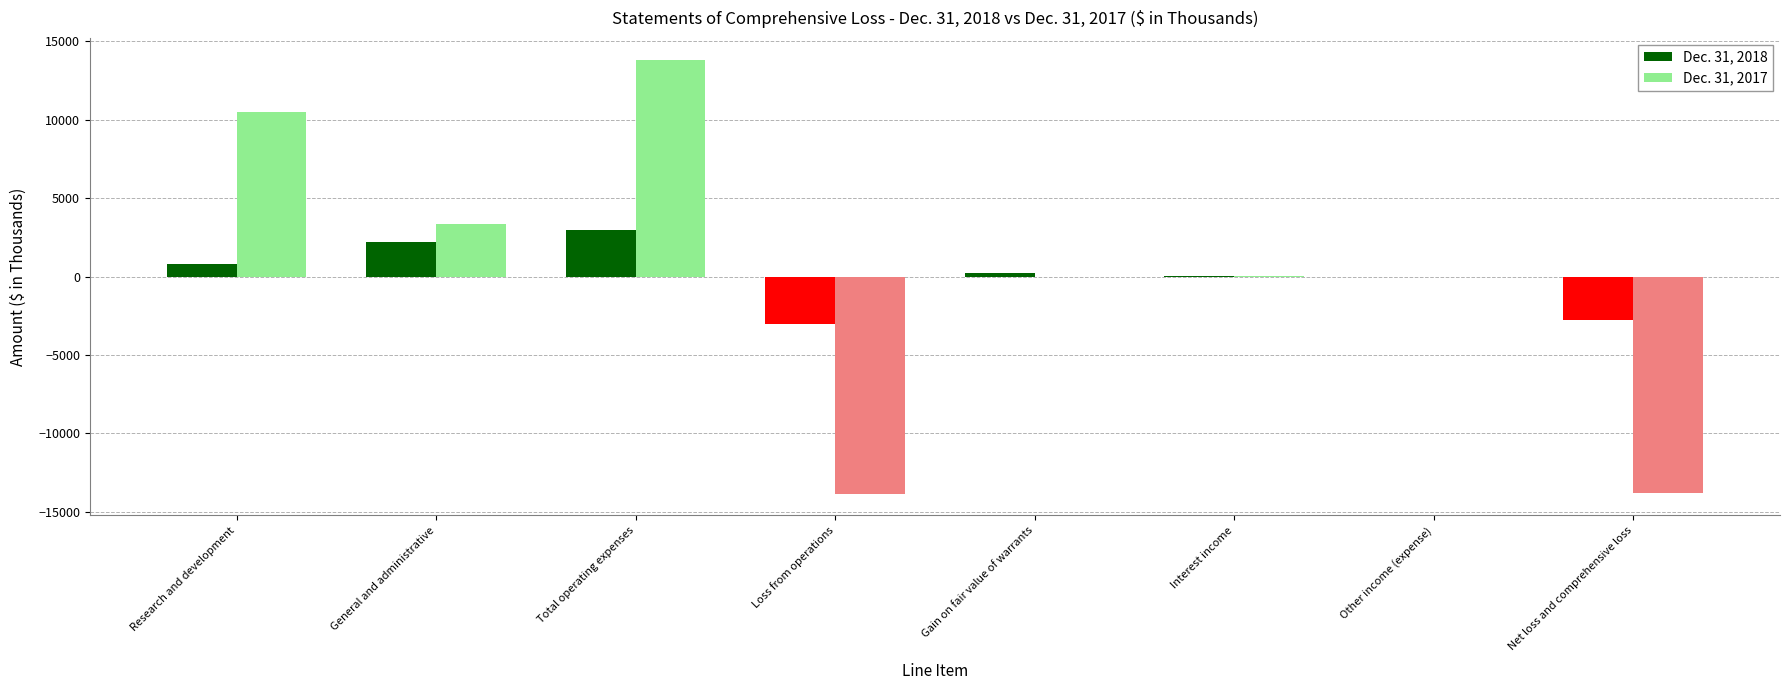

Is the value of Dec. 31, 2017 at Total operating expenses greater than the value of Dec. 31, 2018 at General and administrative?

Yes